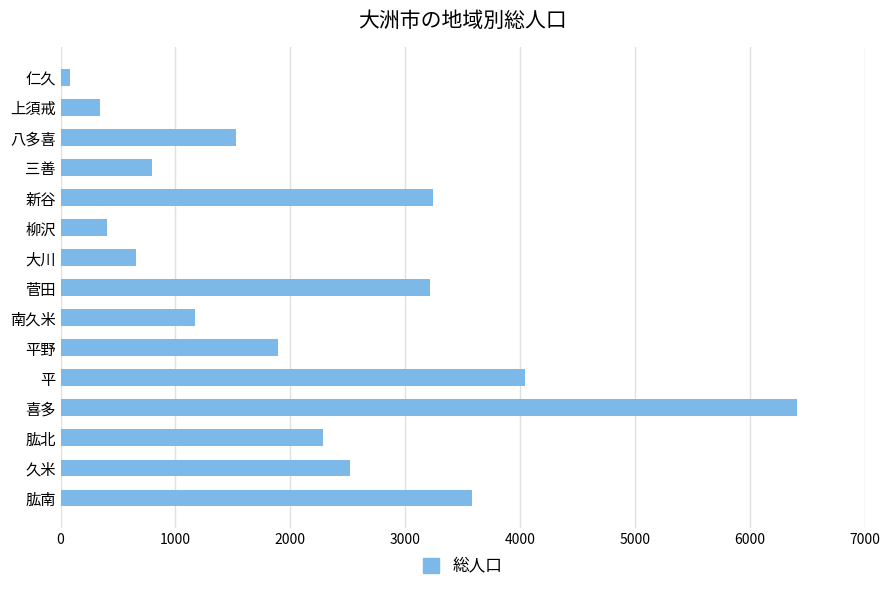

The value at 上須戒 is 345. True or false?

True